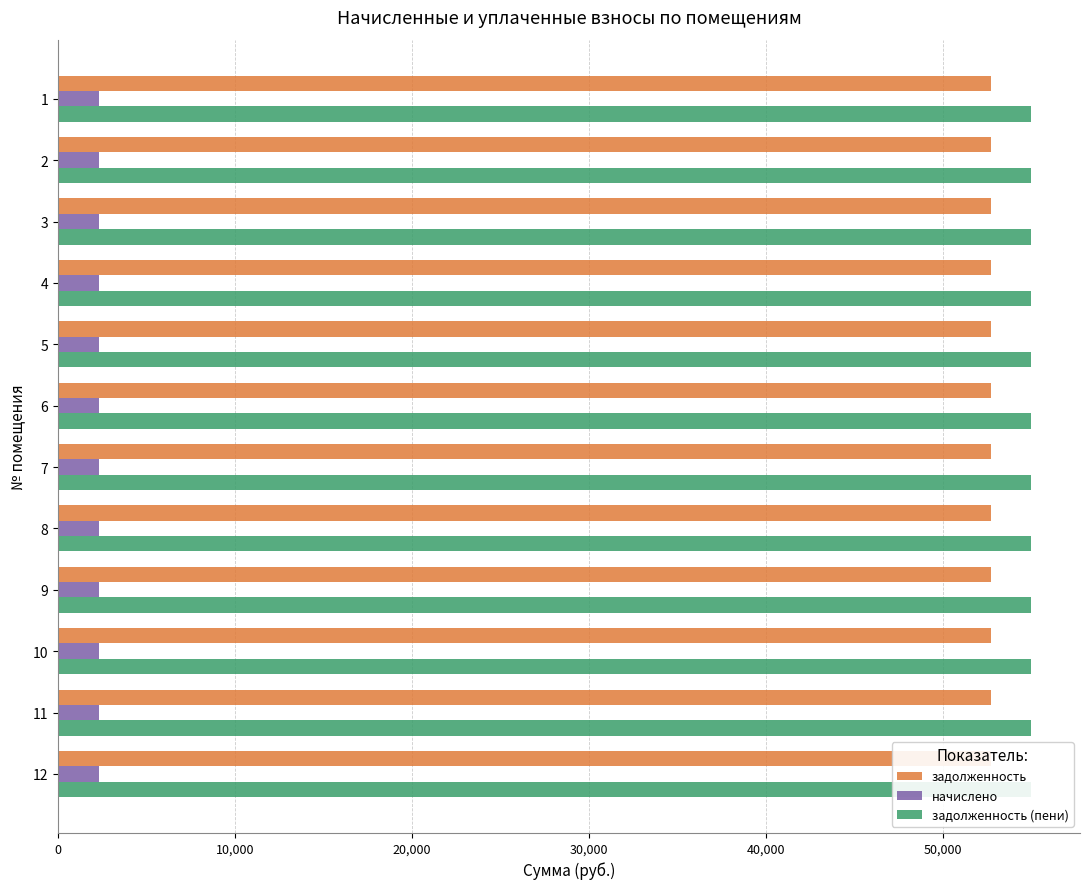

What is the value of the задолженность bar at the 3rd from the left?

52692.5